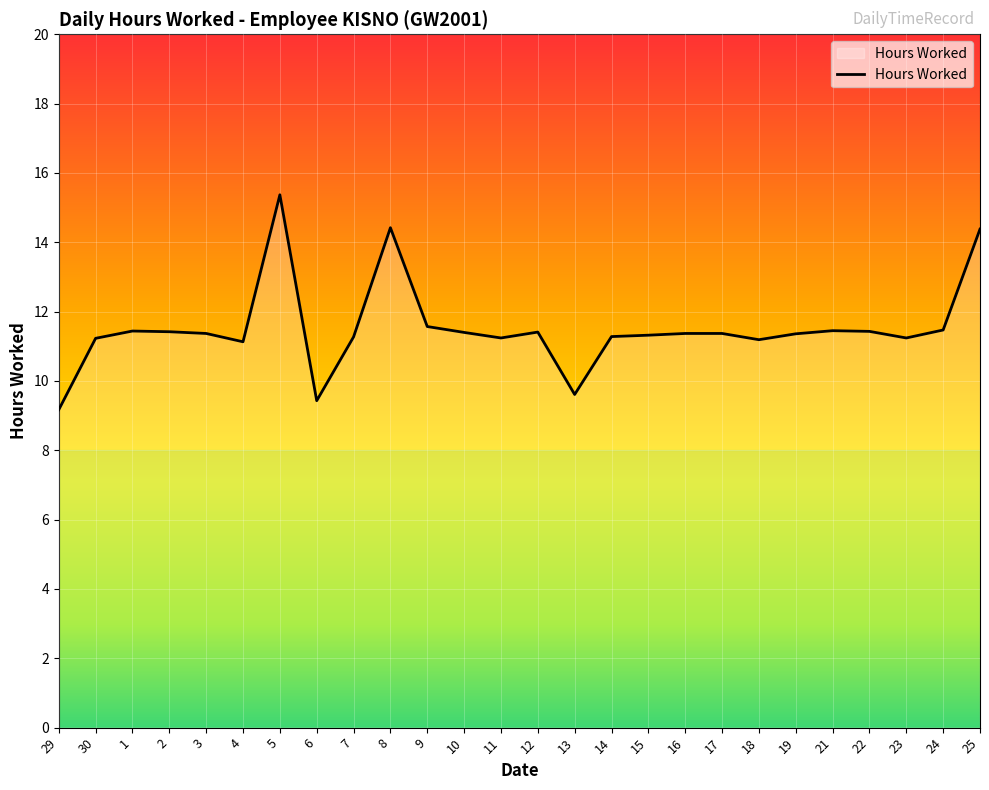

Approximately how many times larger is the value at 30 compared to 11?

1.0